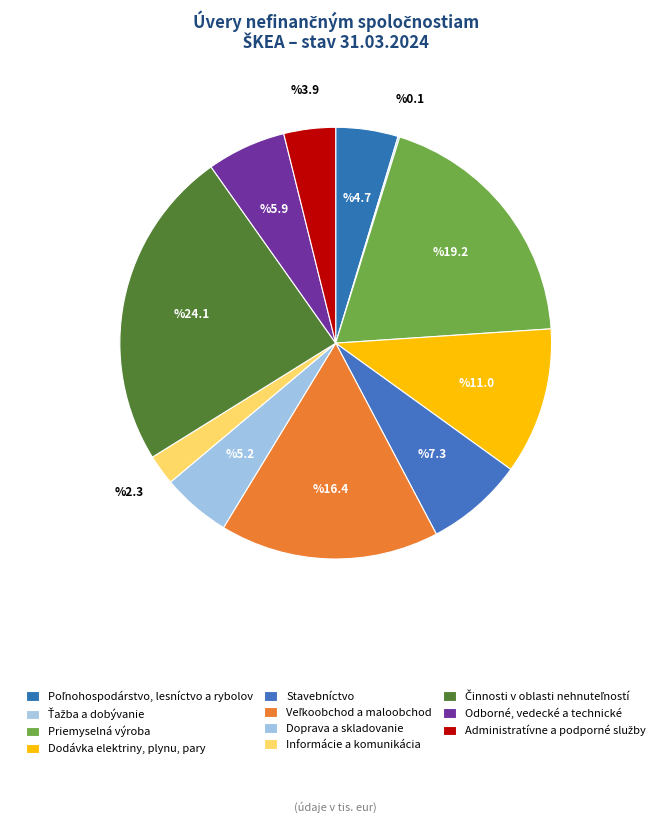

Which category has the biggest portion of the pie?

Činnosti v oblasti nehnuteľností